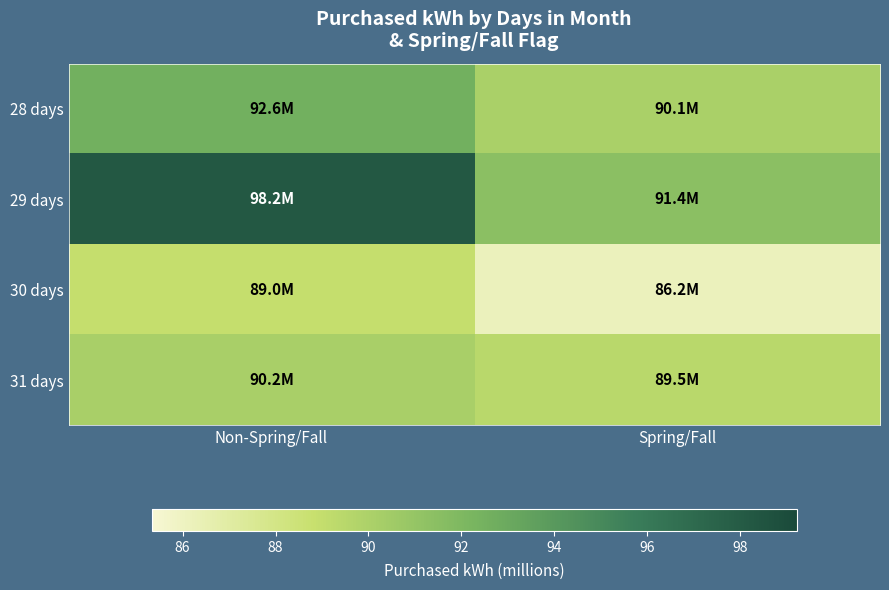

What is the total value across all series at Spring/Fall?

357.2